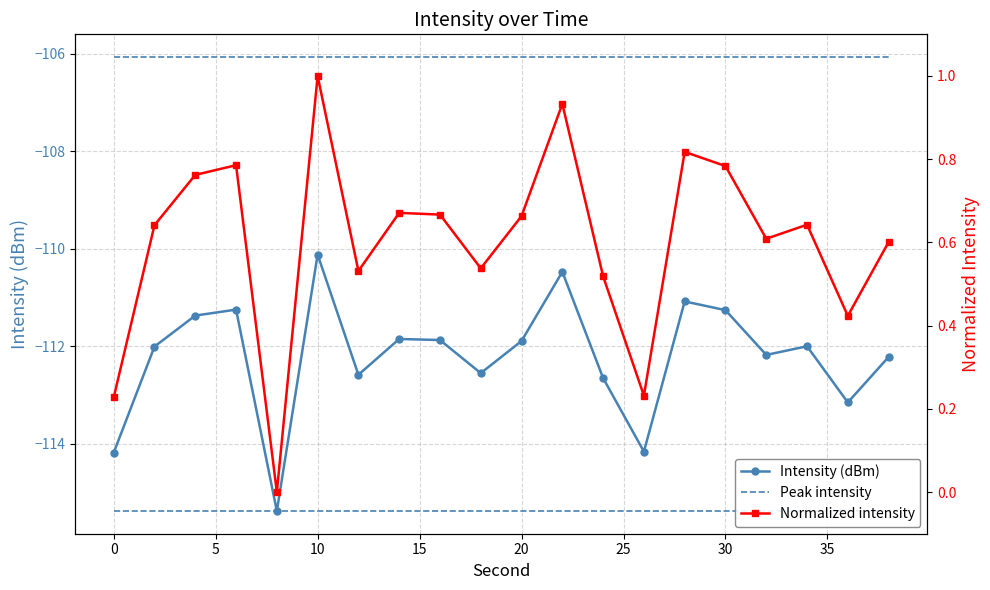

Which series has the widest spread of values?

Intensity (dBm)